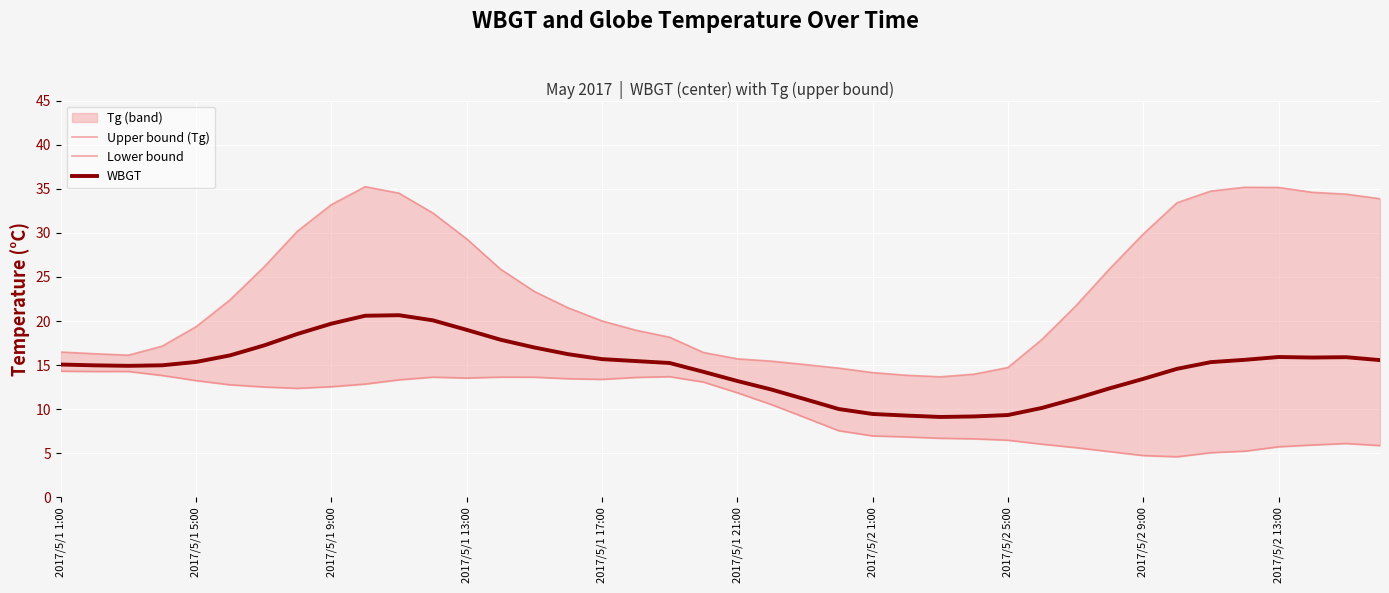

What position from the left is 14?

15